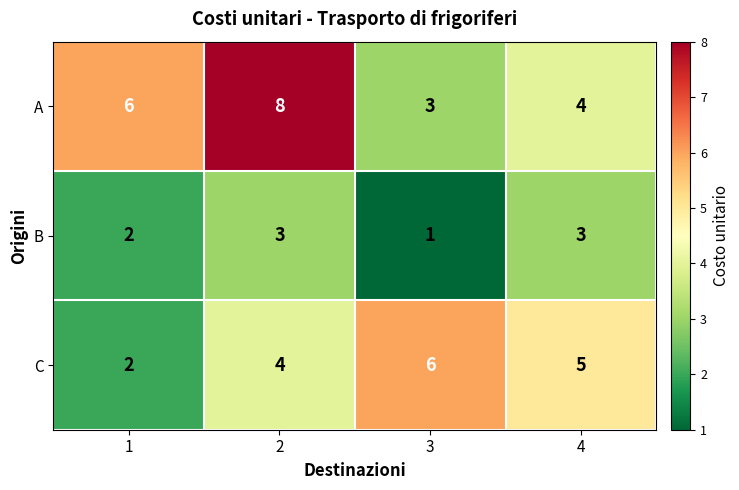

What is the maximum value shown in the chart?

8